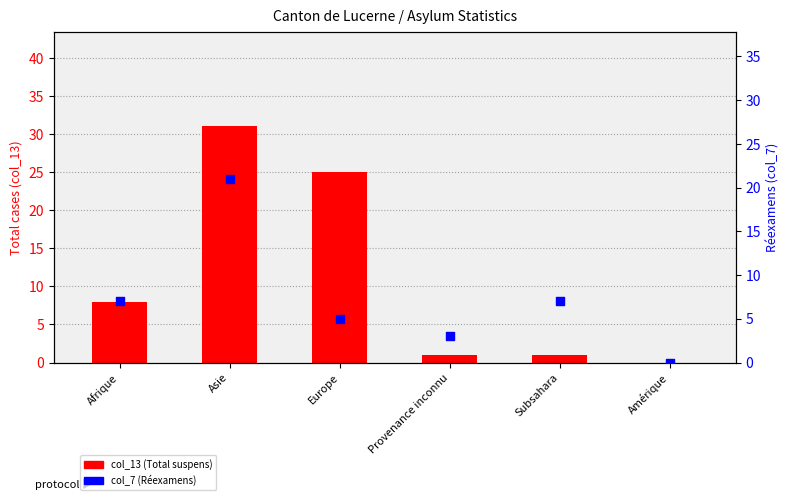

Is the value of col_7 (Réexamens) at Subsahara greater than the value of col_13 (Total suspens) at Asie?

No